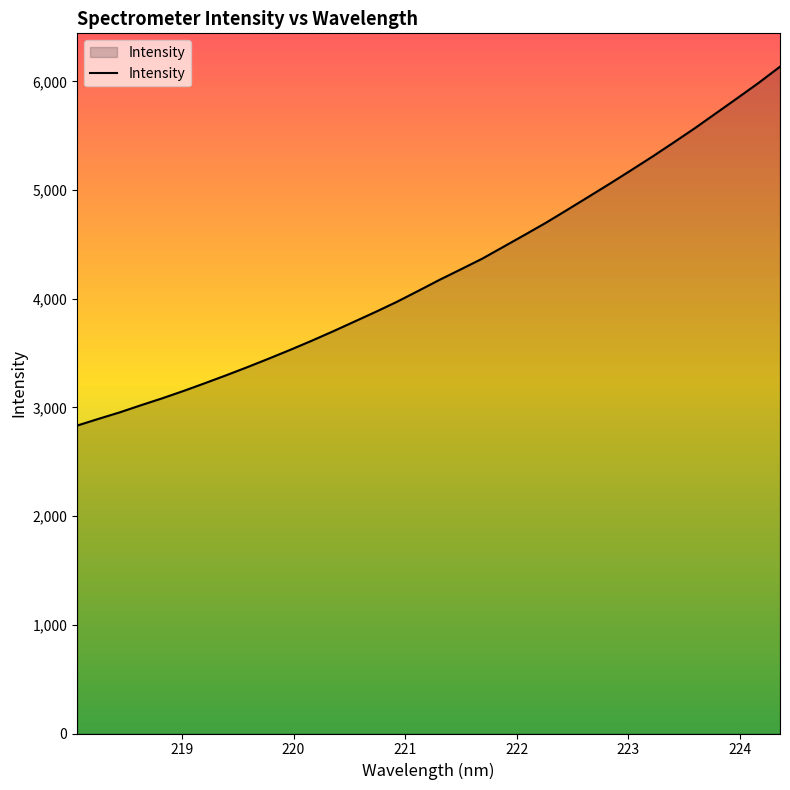

What is the minimum value shown in the chart?

2832.9